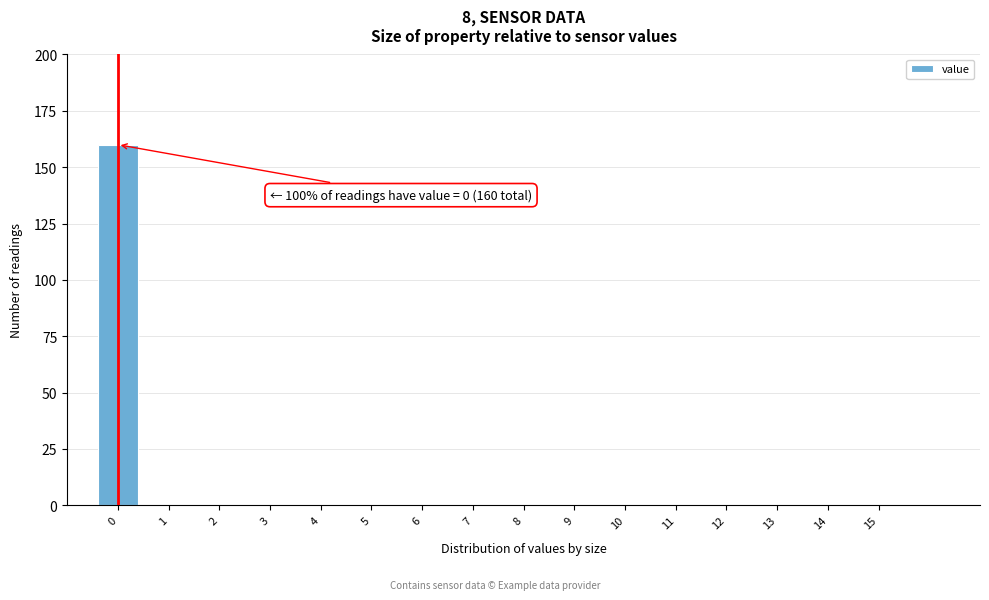

Reading left to right, transcribe all the data shown in this chart.

0=160	1=0	2=0	3=0	4=0	5=0	6=0	7=0	8=0	9=0	10=0	11=0	12=0	13=0	14=0	15=0